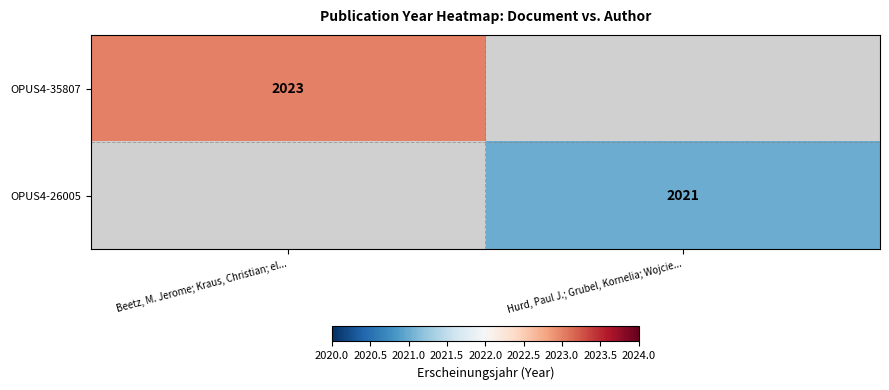

What is the maximum value shown in the chart?

2023.0